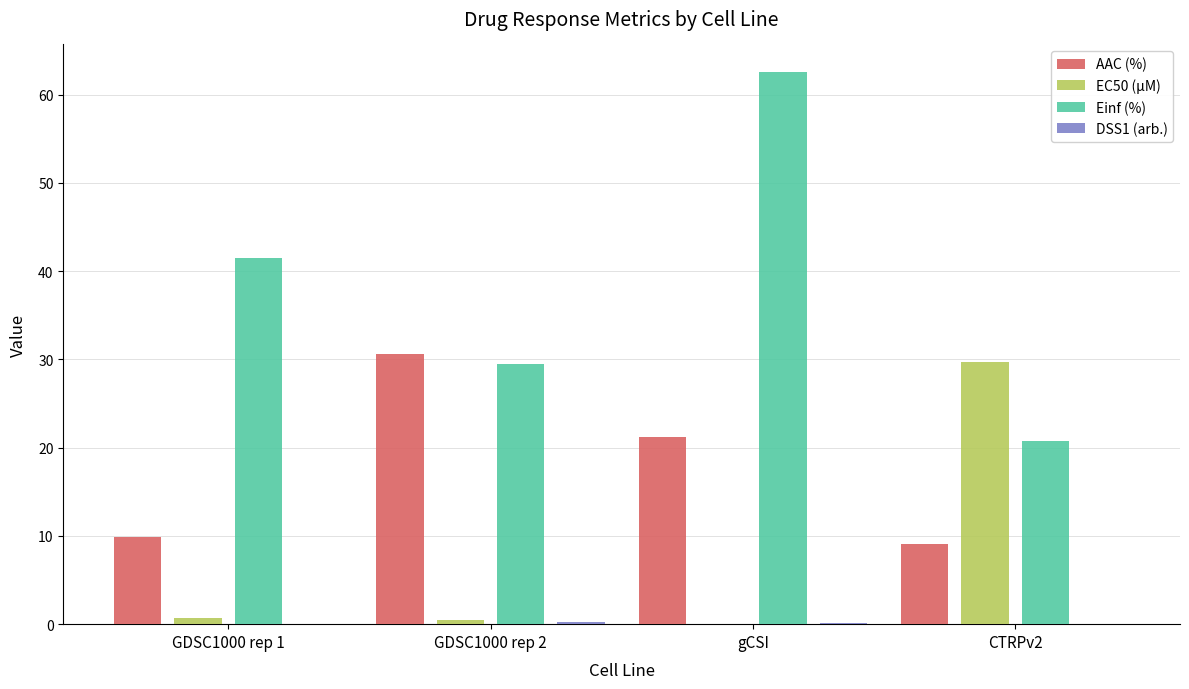

What is the sum of all EC50 (µM) values?

30.9